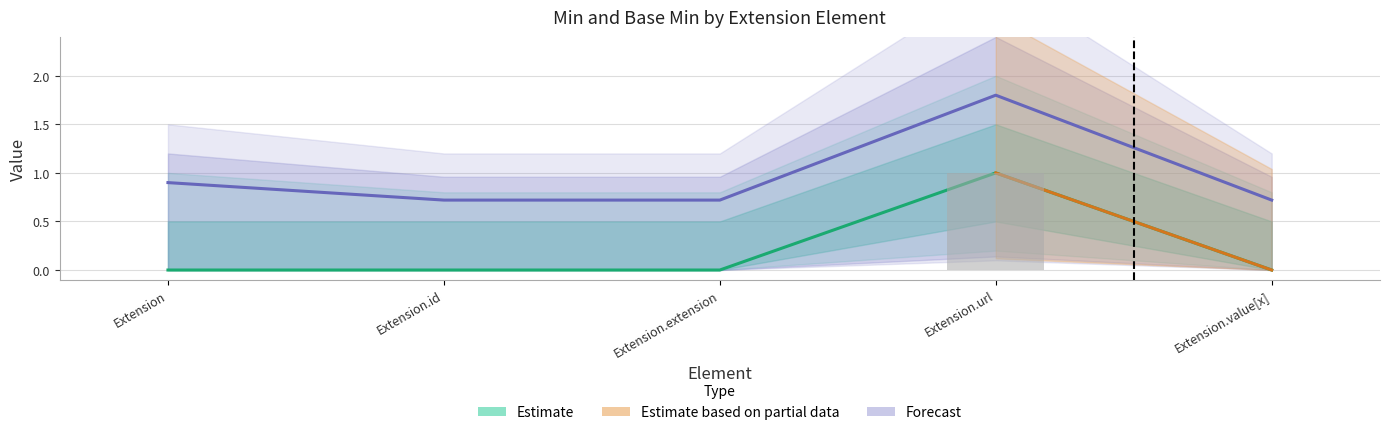

At which category does the chart reach its peak across all series?

Extension.url